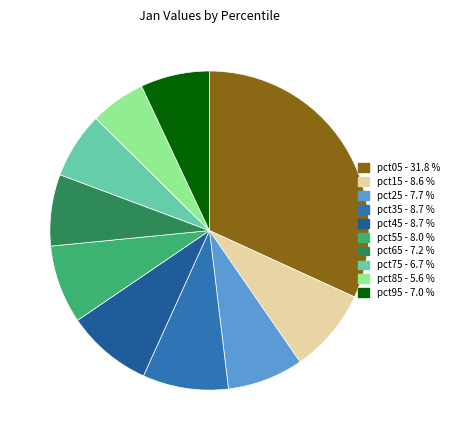

Does pct65 account for over 50% of the chart?

No